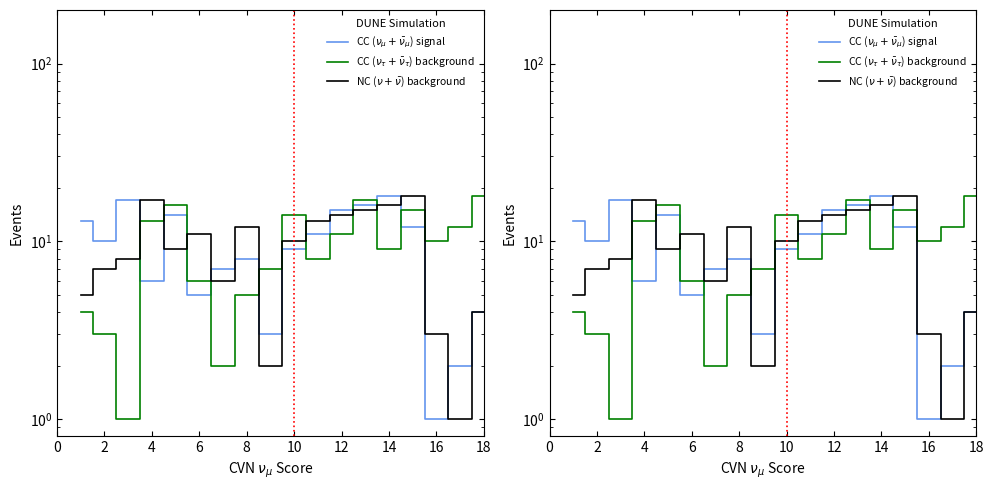

What are all the series names shown in the legend?

CC ($\nu_\mu+\bar{\nu}_\mu$) signal, CC ($\nu_\tau+\bar{\nu}_\tau$) background, NC ($\nu+\bar{\nu}$) background